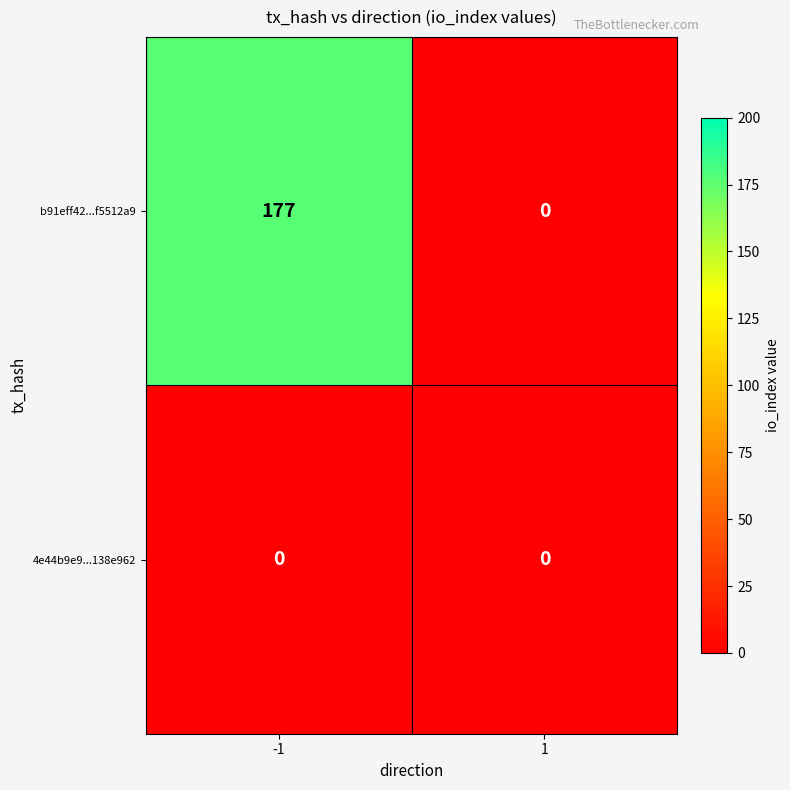

Which series has the largest total across all categories?

b91eff42...f5512a9